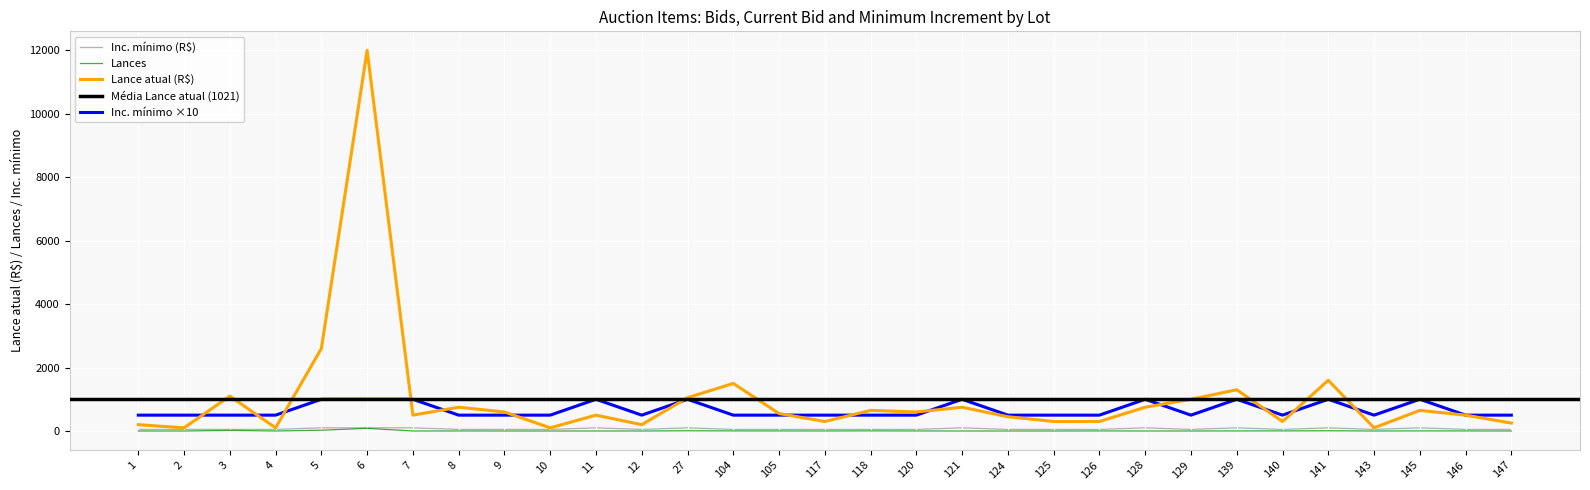

Reading right to left, what are all the values shown in this chart?

Lance atual (R$): 250	500	650	100	1600	300	1300	1000	750	300	300	450	750	600	650	300	550	1500	1050	200	500	100	600	750	500	12000	2600	100	1100	100	200
Lances: 0	2	3	0	7	3	2	0	0	2	0	0	0	1	4	1	2	3	7	0	0	0	0	1	0	85	25	0	19	0	0
Inc. mínimo (R$): 50	50	100	50	100	50	100	50	100	50	50	50	100	50	50	50	50	50	100	50	100	50	50	50	100	100	100	50	50	50	50